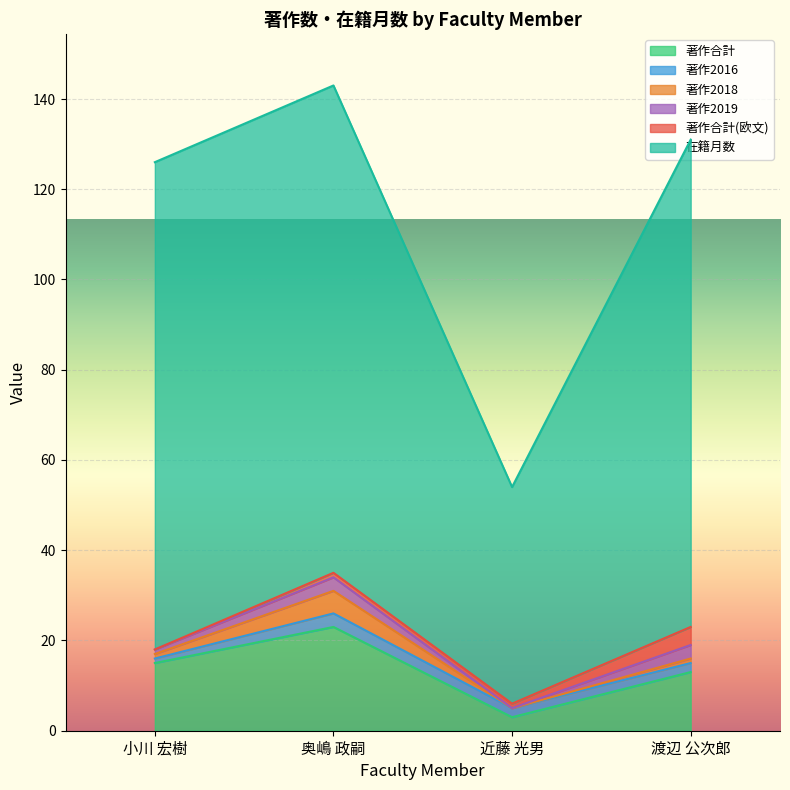

Between 近藤 光男 and 渡辺 公次郎, which is larger?

渡辺 公次郎